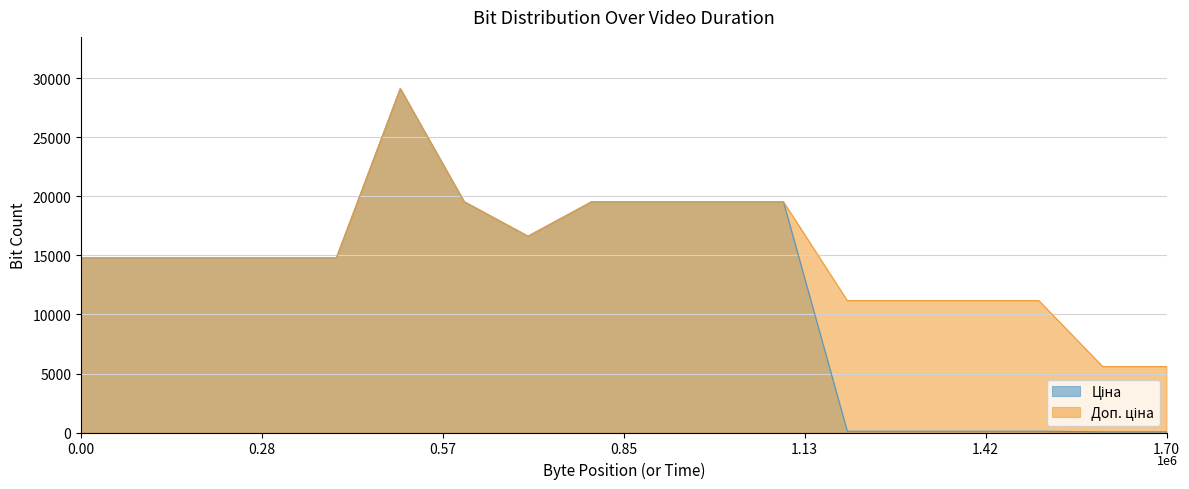

Which series has the largest total across all categories?

Доп. ціна